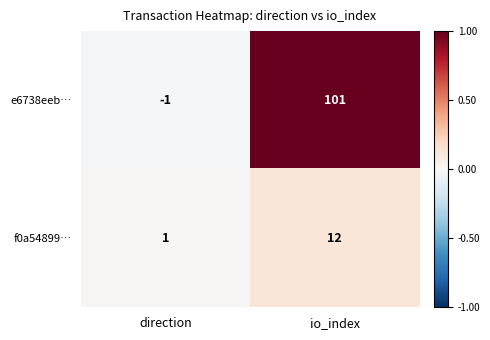

At which category is the sum across all series the highest?

io_index